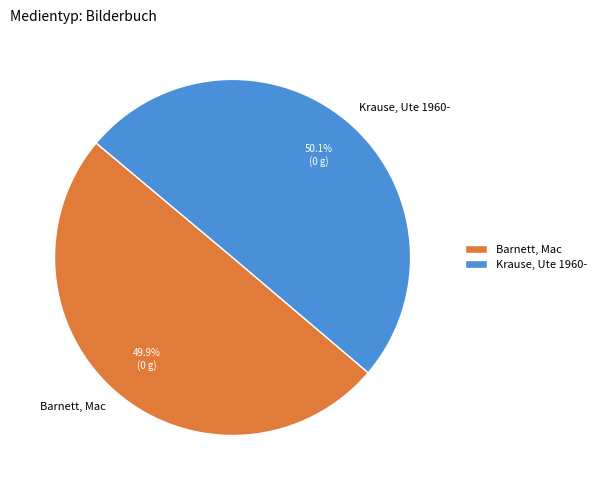

Is there a majority slice in this chart?

Yes